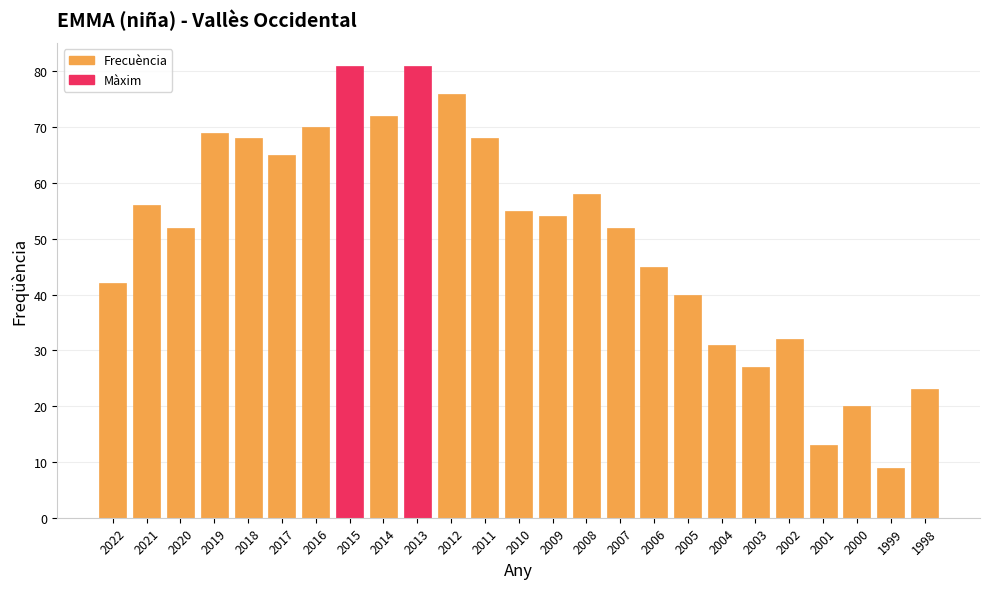

Are the bars grouped side by side (vs. stacked)?

No